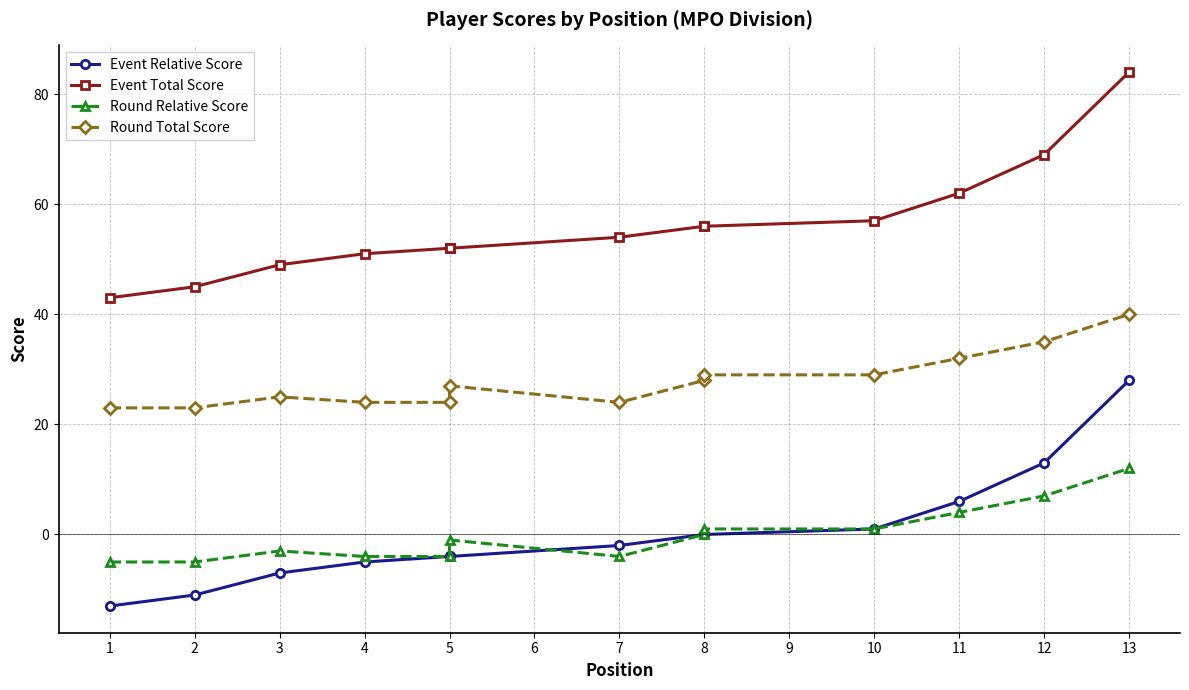

True or false: Round Relative Score and Round Total Score intersect in this chart.

False